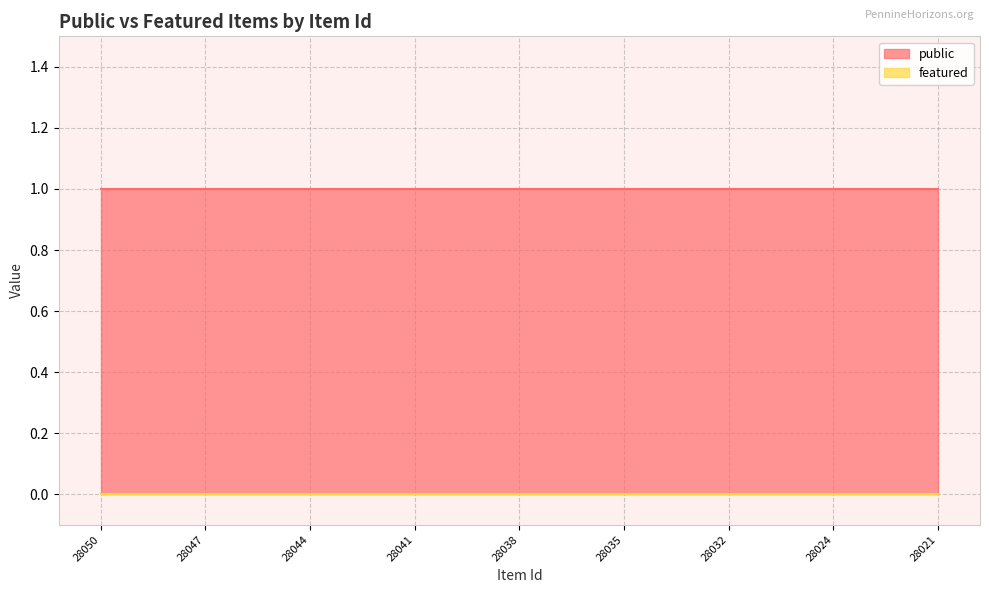

At which label does featured reach its peak?

28050